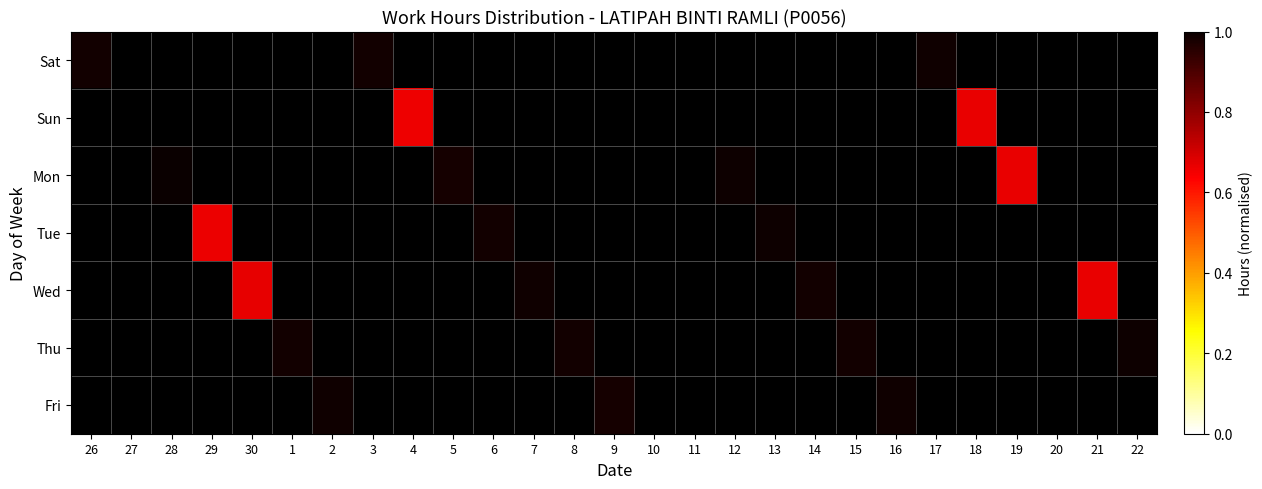

Where is Sat nearest to the value 0?

26